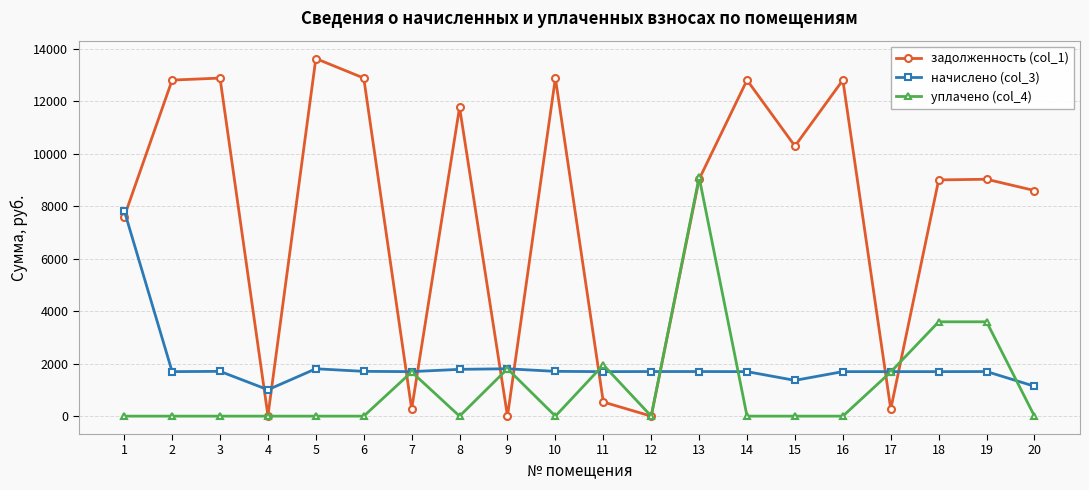

What is the sum of the начислено (col_3) values at 19 and 6?

3408.8